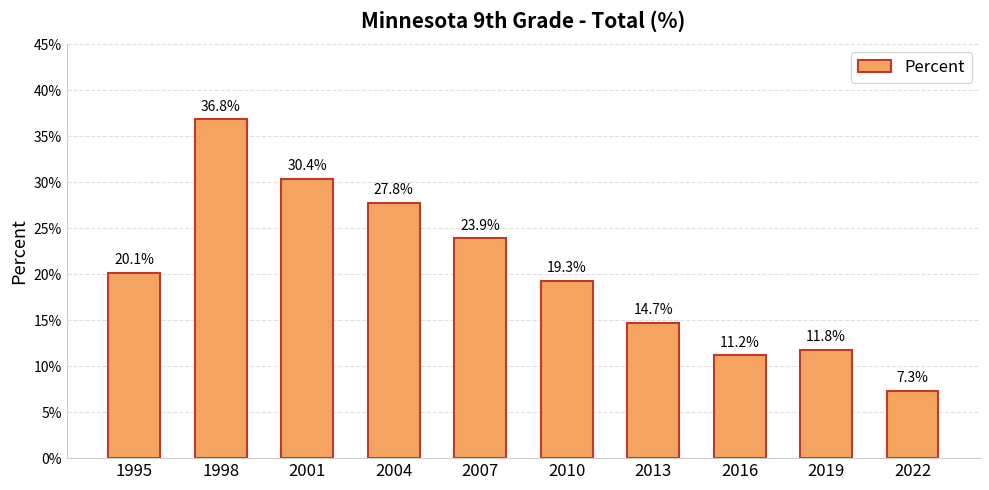

Does the chart contain any negative values?

No